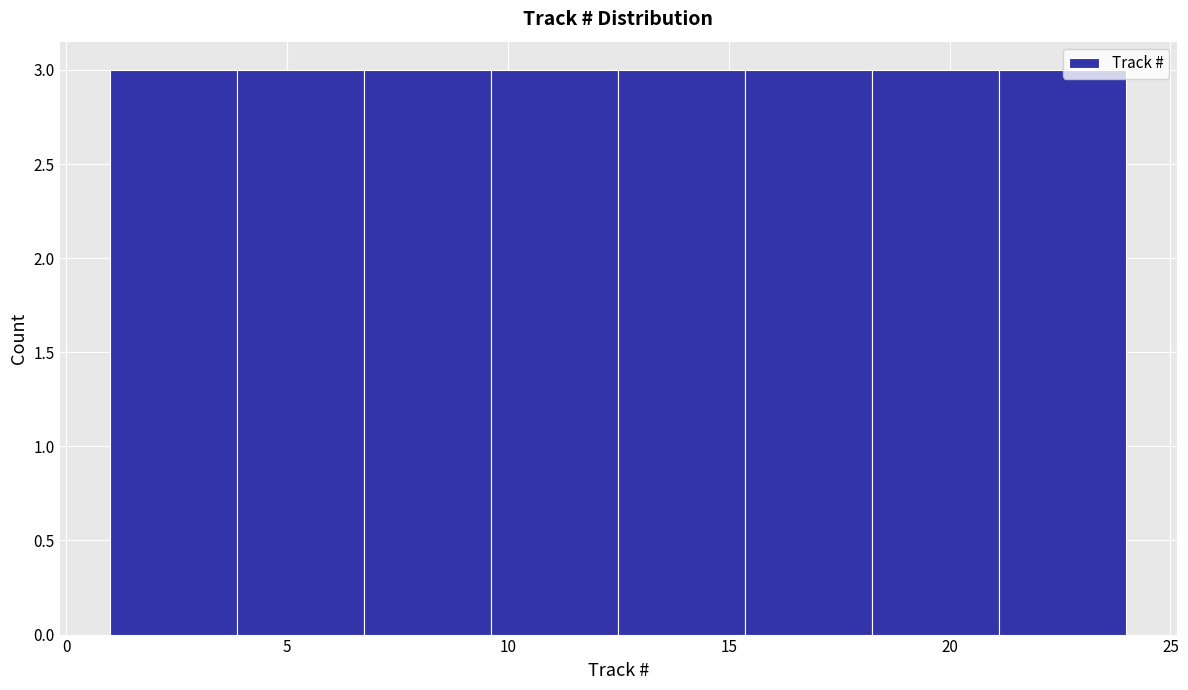

How tall is the bar that spans 12.5 to 15.5 on the x-axis? Neither the bar edges nor the heights are printed on the chart, so give them approximately, as read against the axes.

3